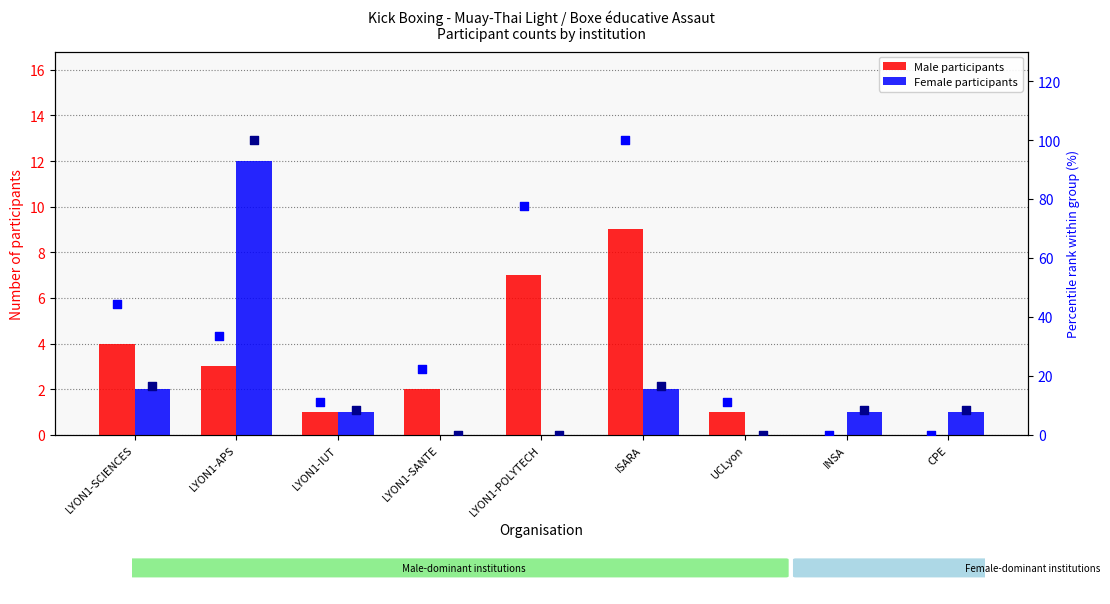

Which series reaches the maximum Y coordinate?

percentile rank (male)